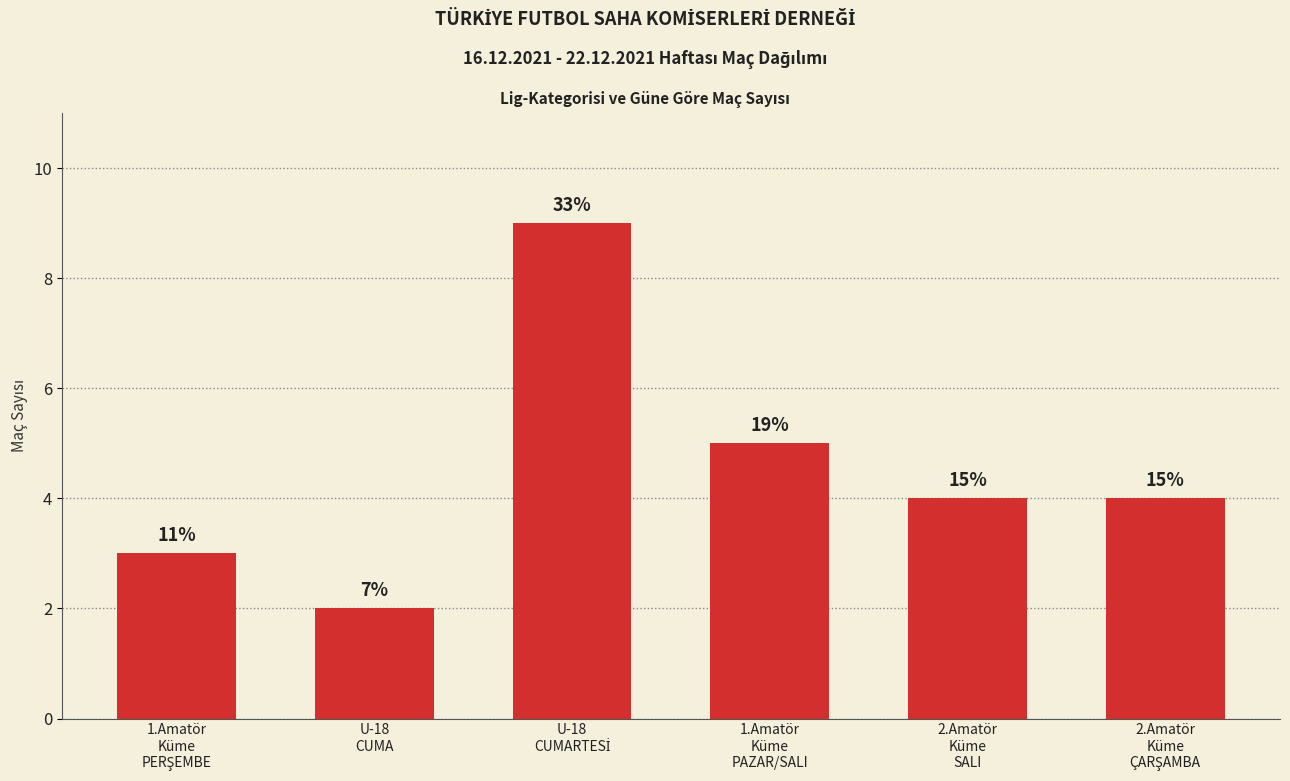

Reading left to right, list all the values displayed in this chart.

3	2	9	5	4	4